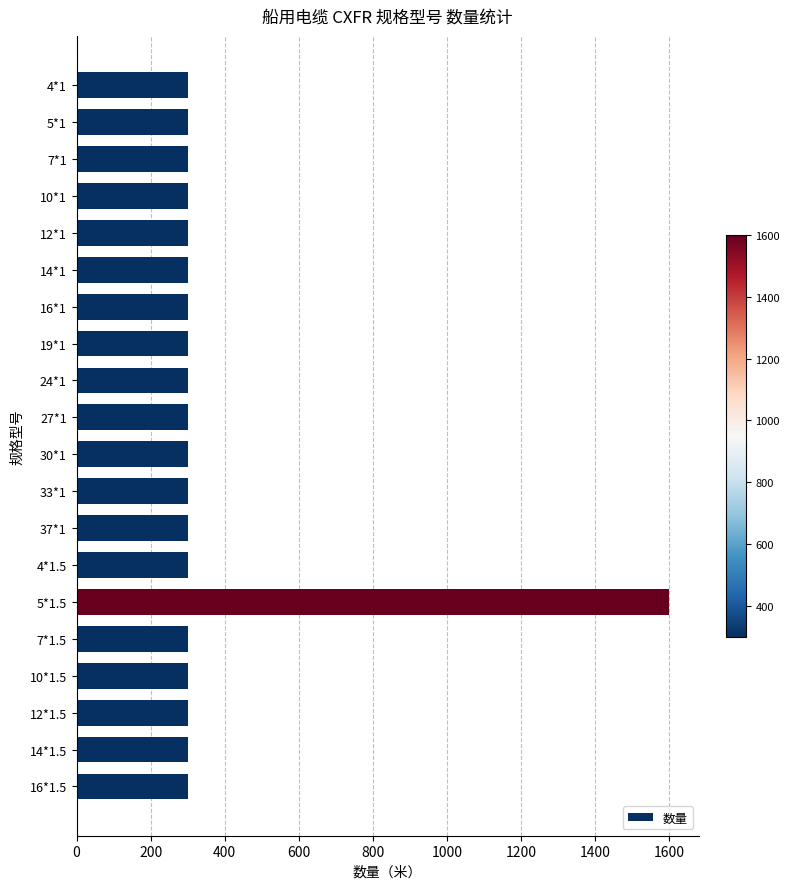

What is the value of the 16th bar from the top?

300